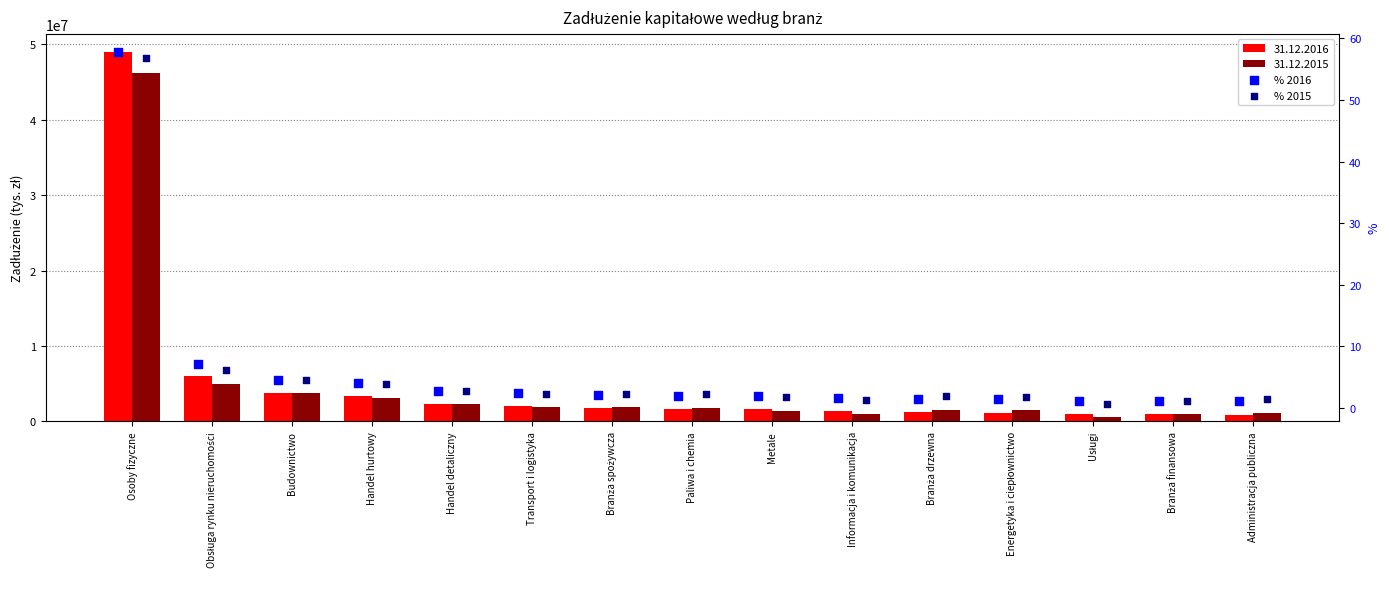

Which series contains the highest Y value?

% 2016